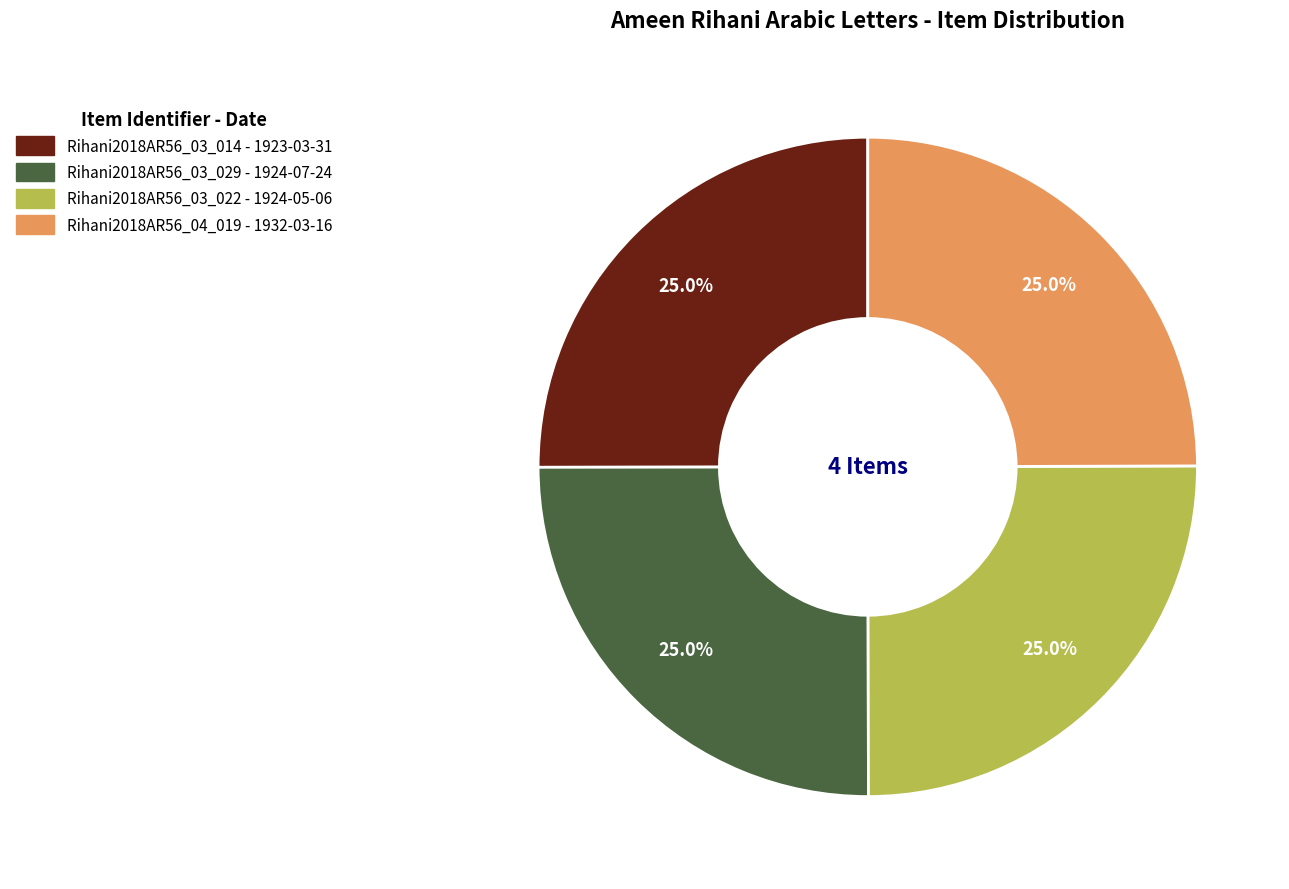

To the nearest percent, what percentage of the pie is Rihani2018AR56_03_022?

25%